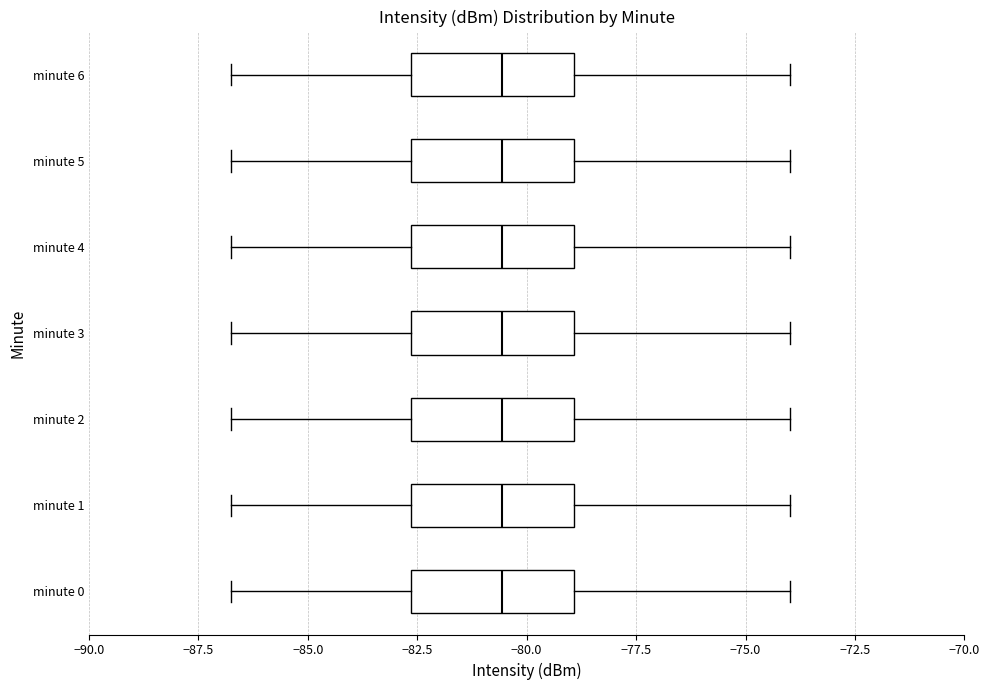

Where does the median line of the box for minute 0 sit on the x-axis? The values are not printed on the chart, so give them approximately, as read against the axis.

-80.5